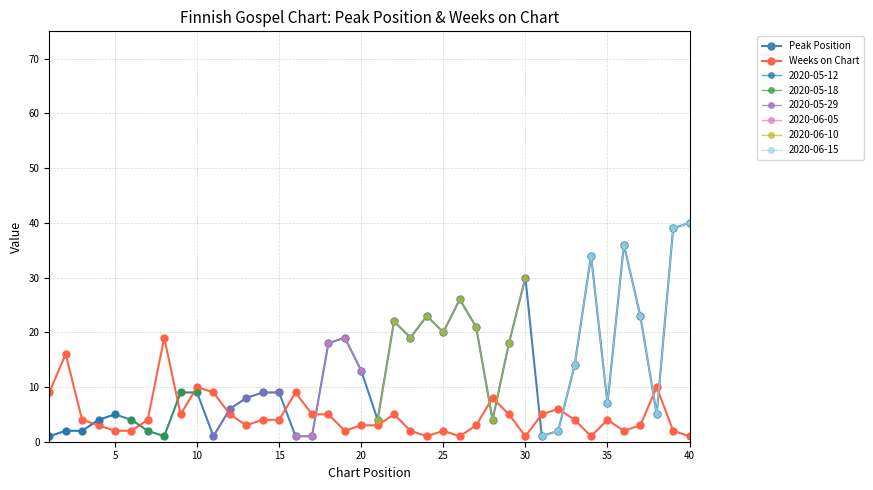

The Peak Position series shows 2 at 15. True or false?

False